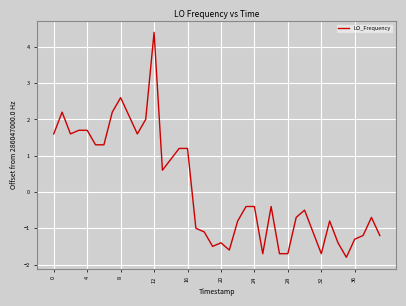

What is the greatest value displayed?

4.4